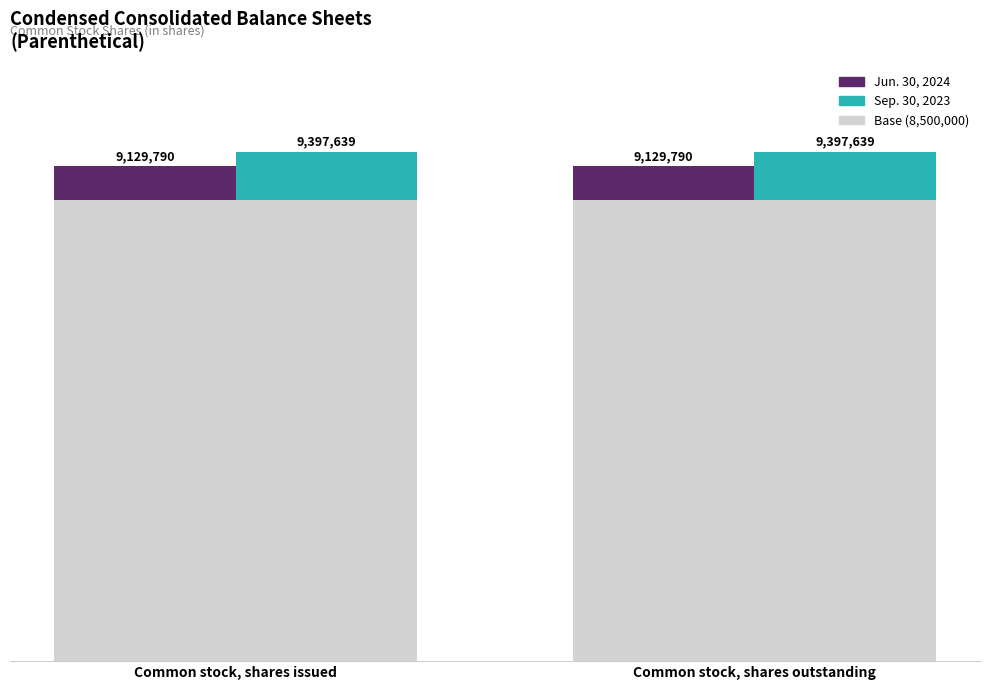

Is the value of Jun. 30, 2024 at Common stock, shares issued greater than the value of Sep. 30, 2023 at Common stock, shares issued?

No